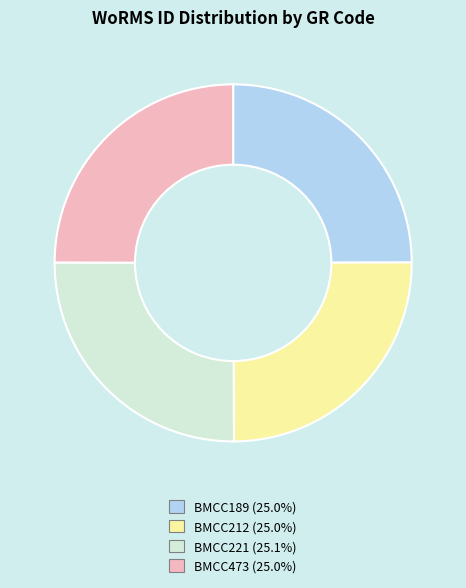

Does BMCC221 (25.1%) account for over 50% of the chart?

No